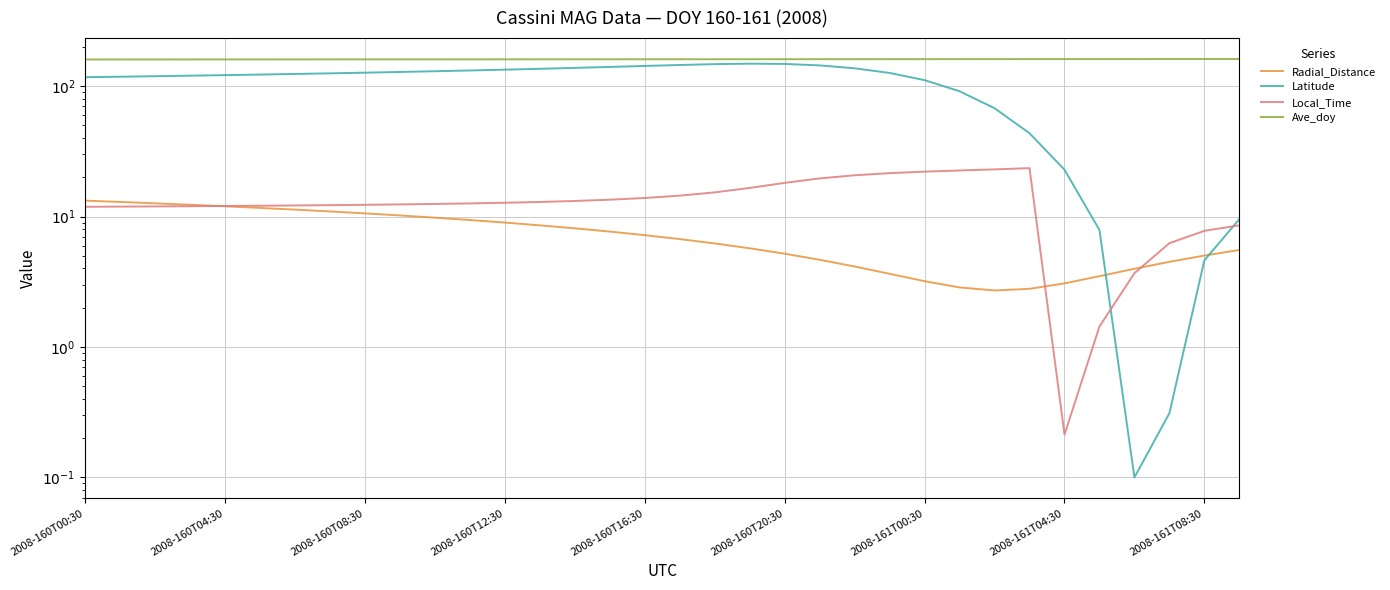

What is the difference between the maximum and second lowest values in the Latitude series?

148.4